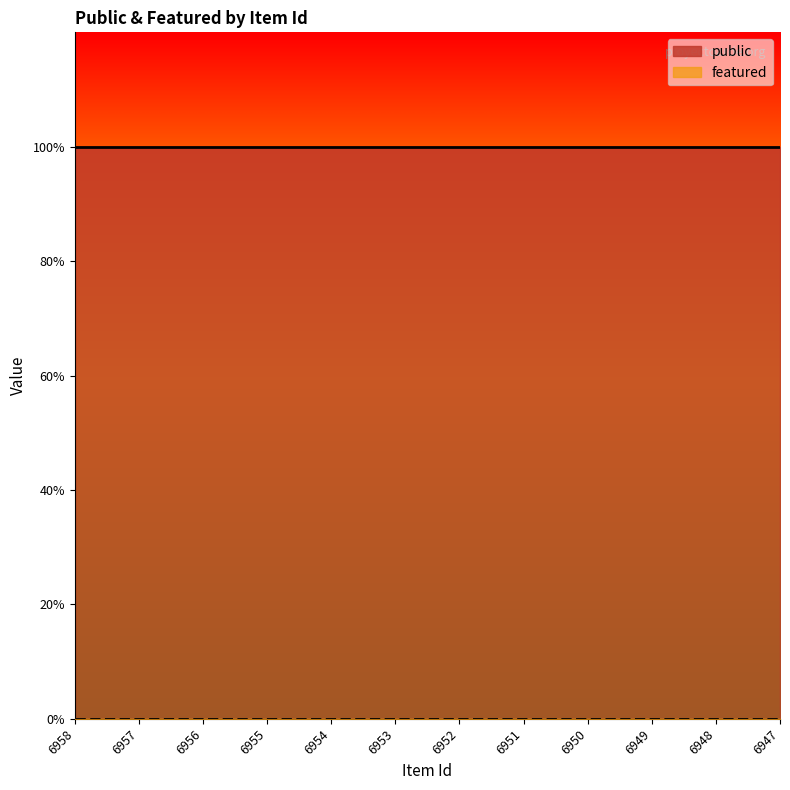

True or false: featured and public cross at least once.

False